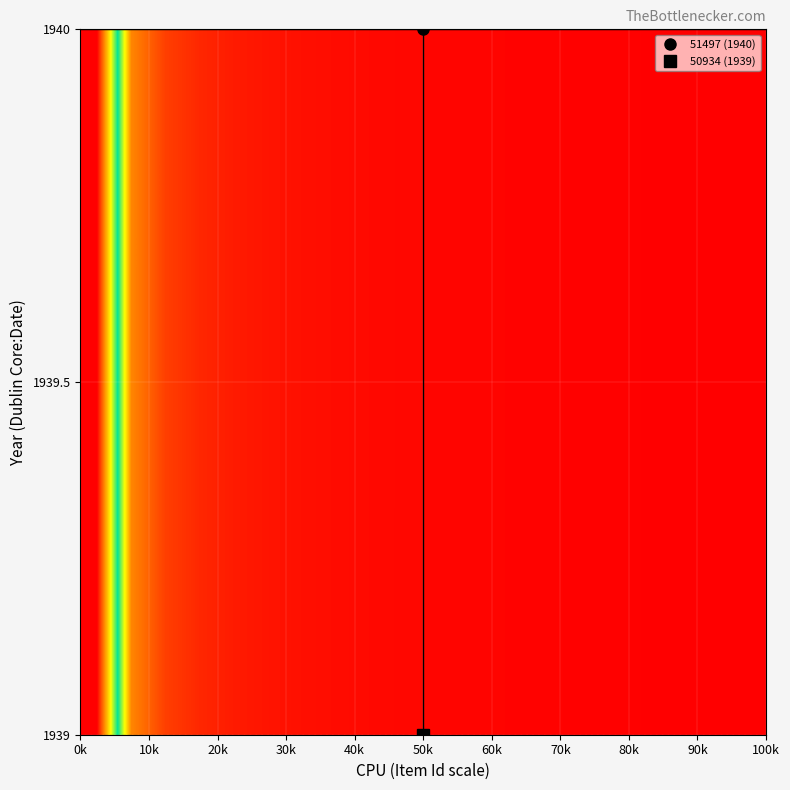

Count the number of categories in the chart.

20